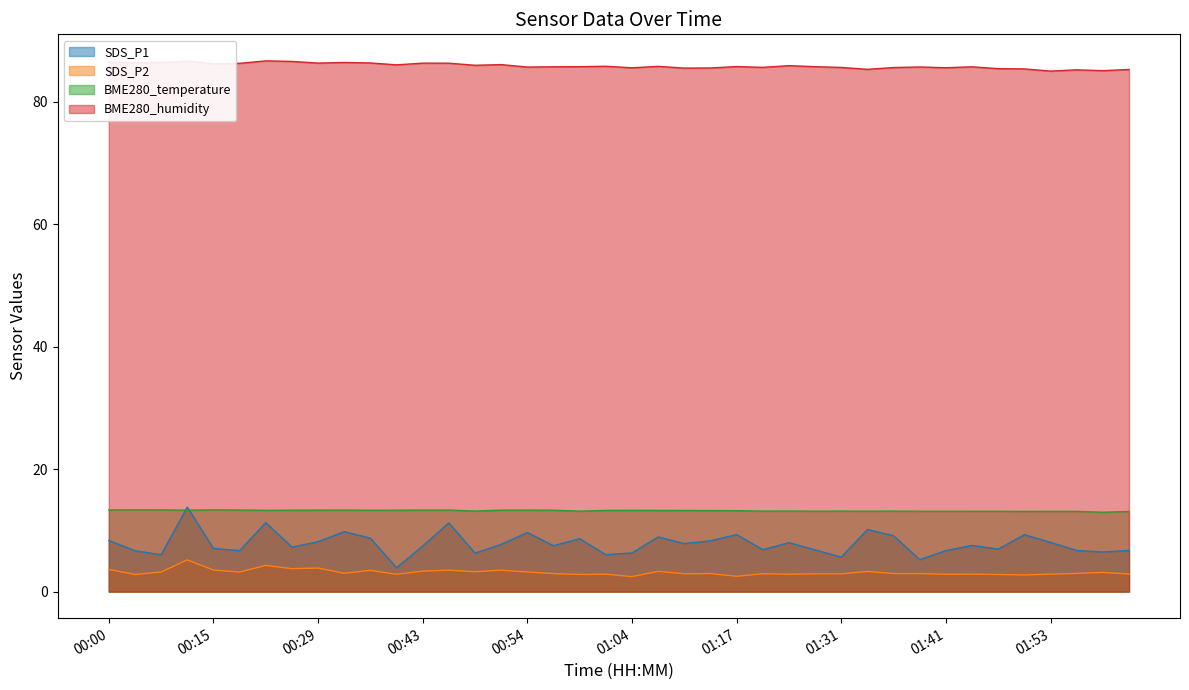

Which label corresponds to the smallest value in the chart?

01:04